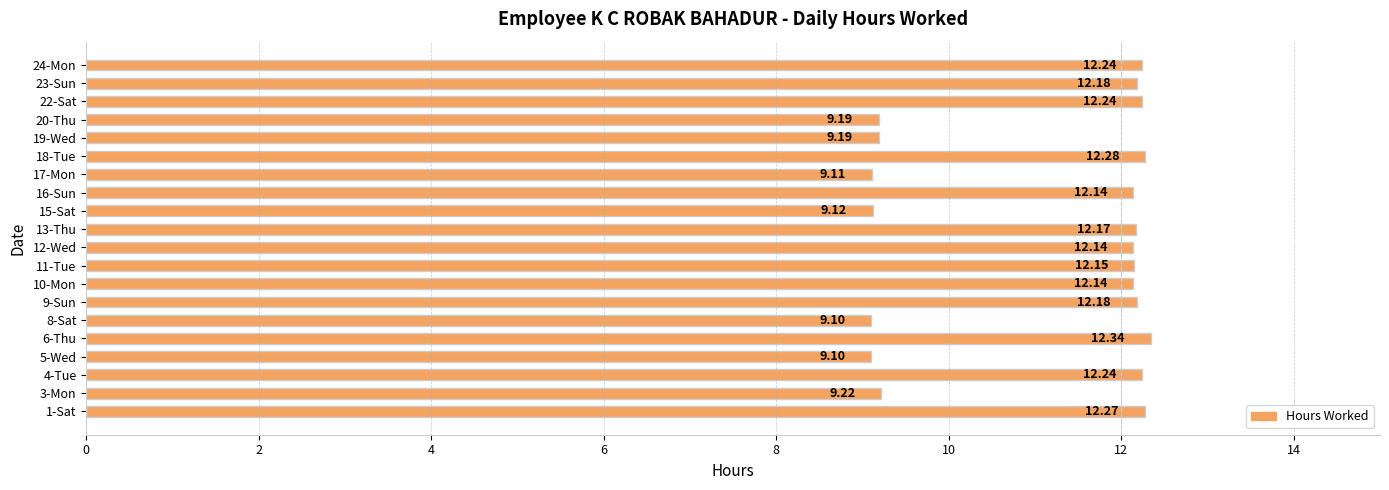

What is the change in value from 9-Sun to 24-Mon?

+0.1